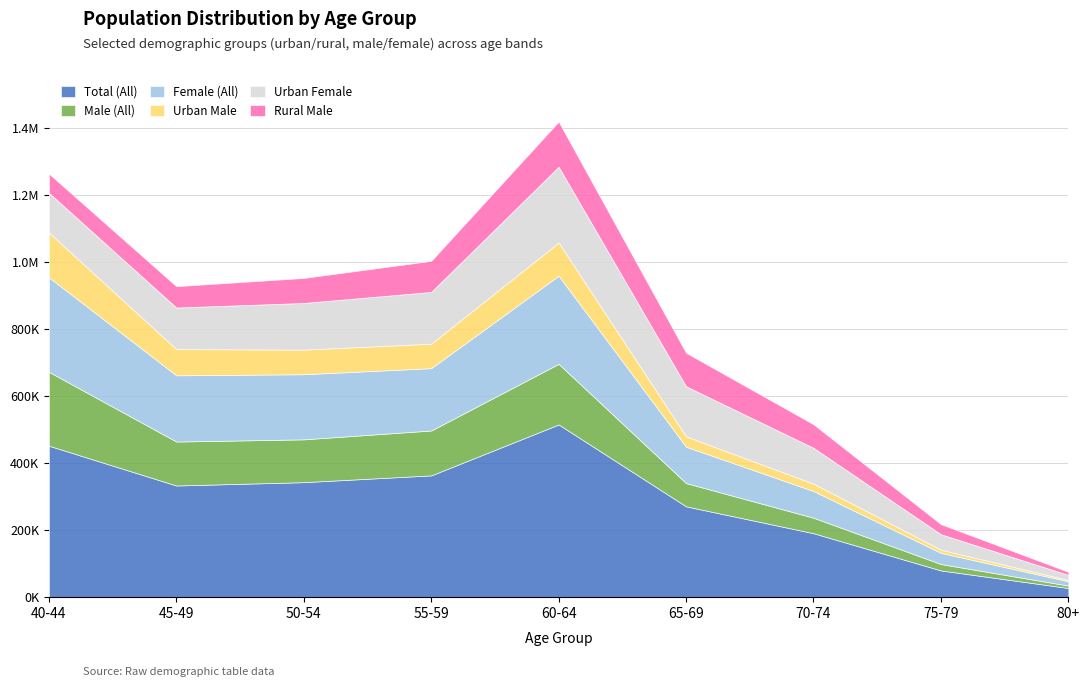

In Urban Male, how many points are higher than both neighbors (excluding endpoints)?

1